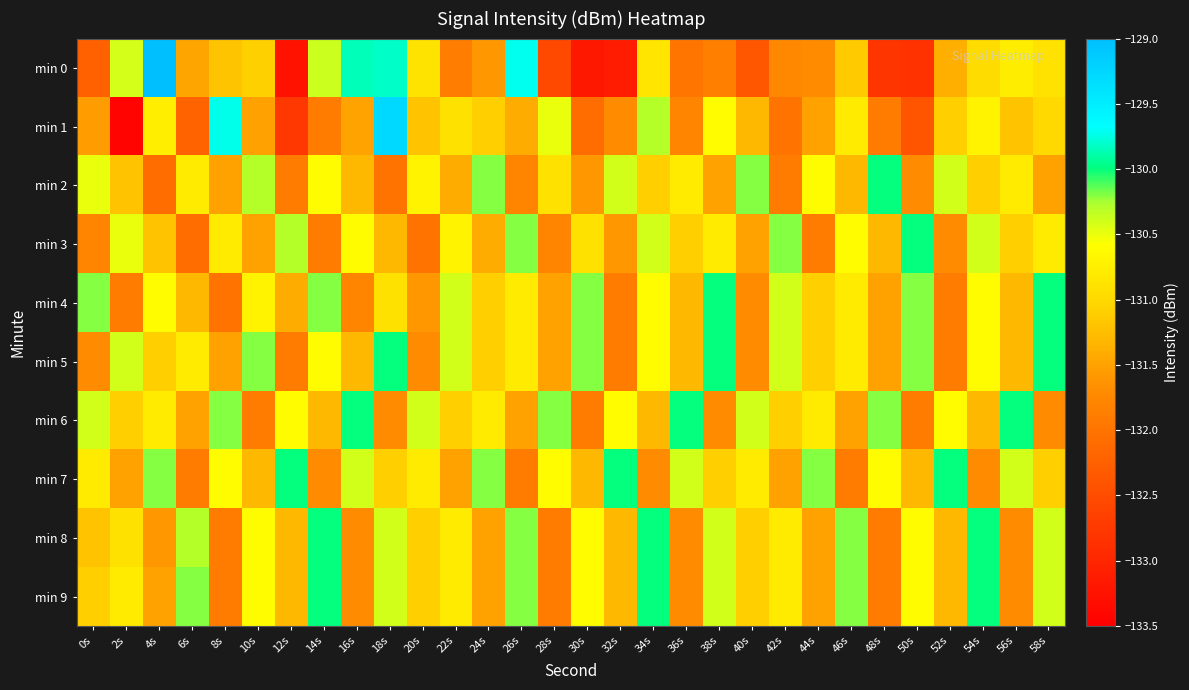

What is the maximum value shown in the chart?

-128.9